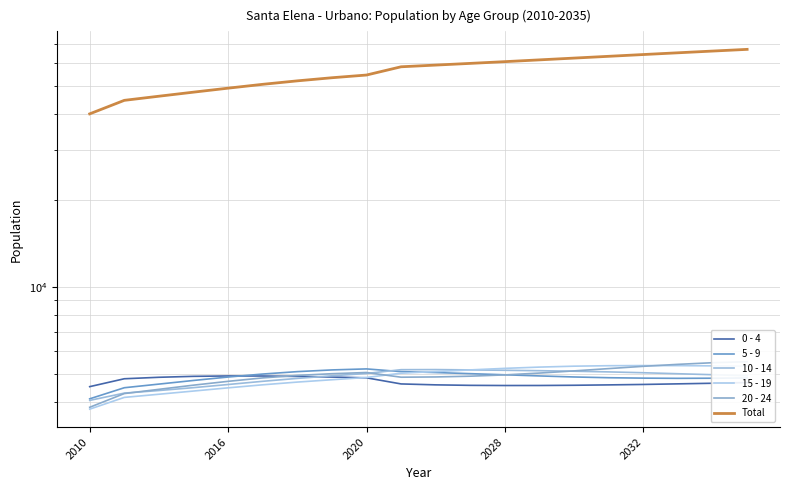

Rank the series by their maximum value, from lowest to highest.

0 - 4, 10 - 14, 5 - 9, 15 - 19, 20 - 24, Total